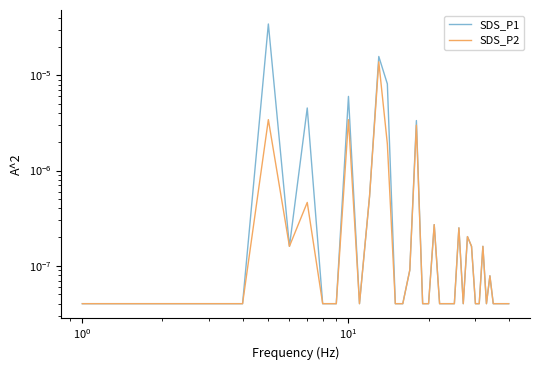

Does the chart display data point markers on the line(s)?

No